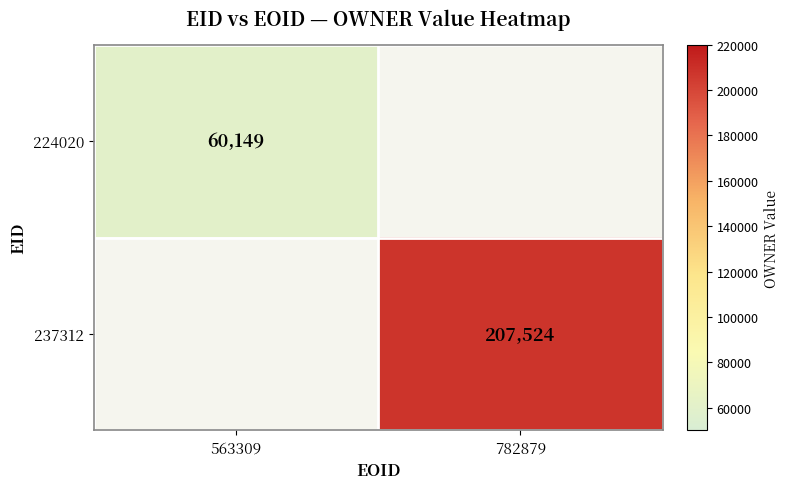

The 237312 series shows 207524 at 782879. True or false?

True